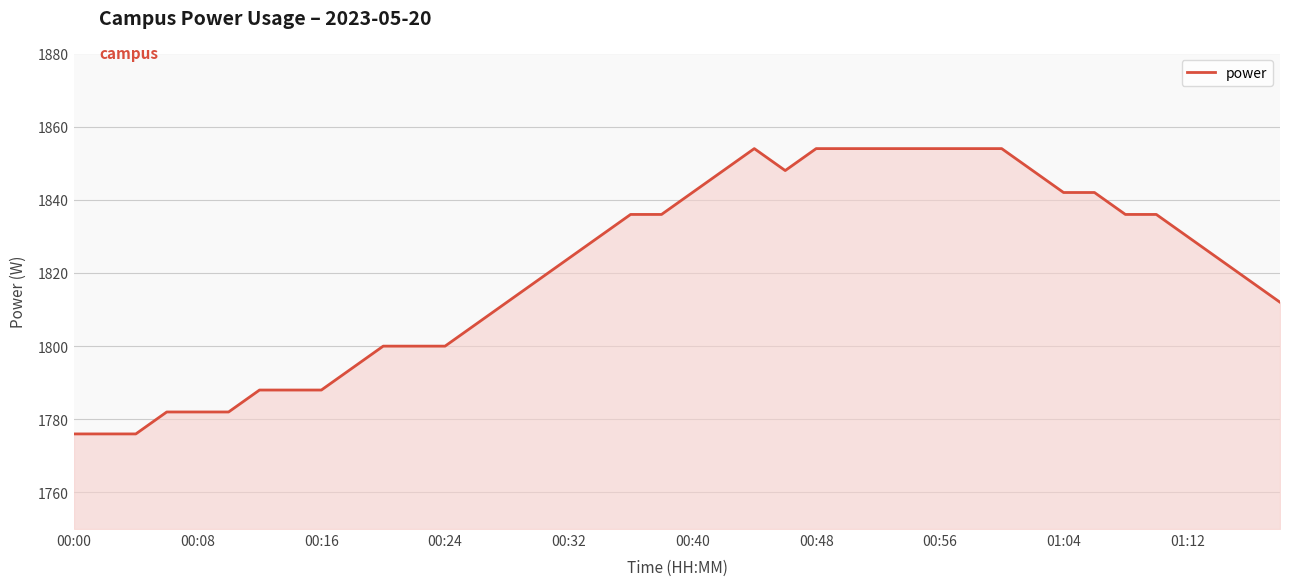

What is the maximum value shown in the chart?

1854